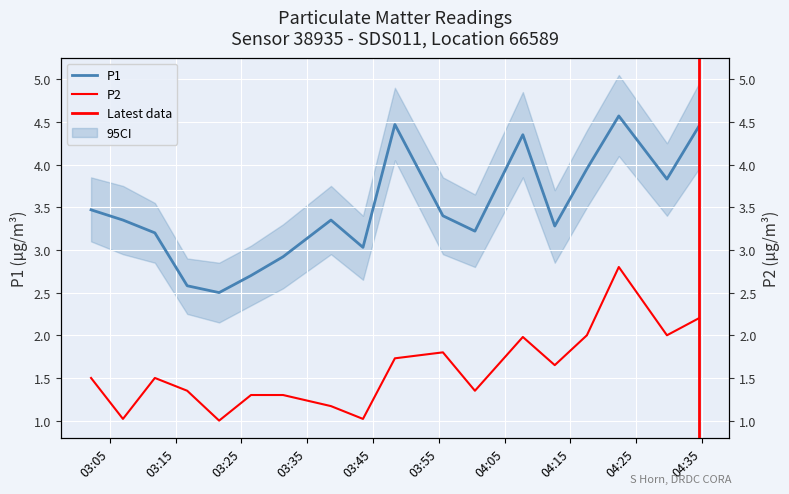

At which category does P2 reach its first local valley?

03:07